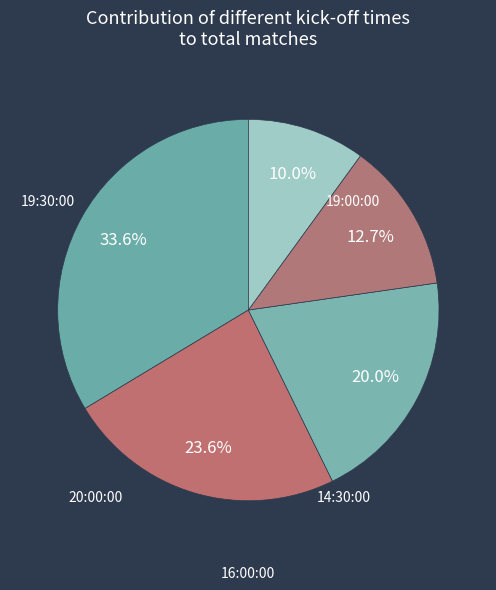

Combined, do 20:00:00 and 16:00:00 account for over 50%?

No